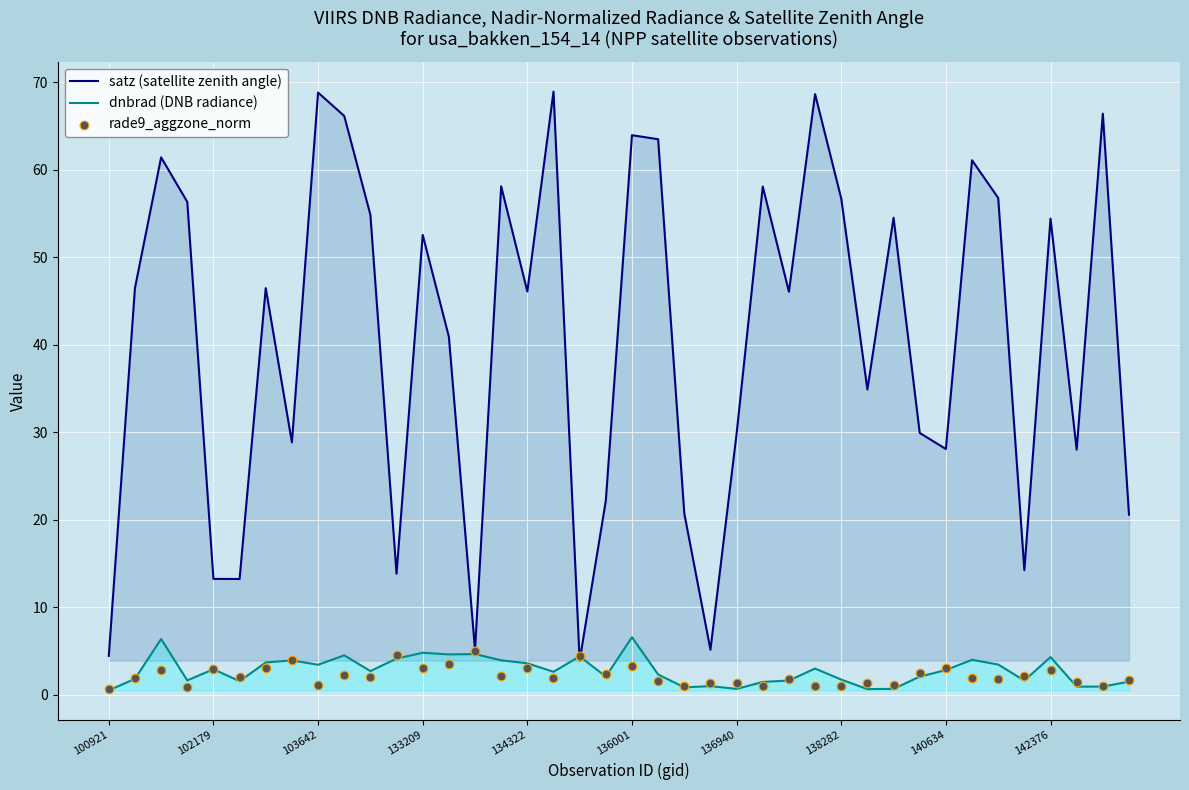

Which series has the largest Y range (max minus min)?

satz (satellite zenith angle)